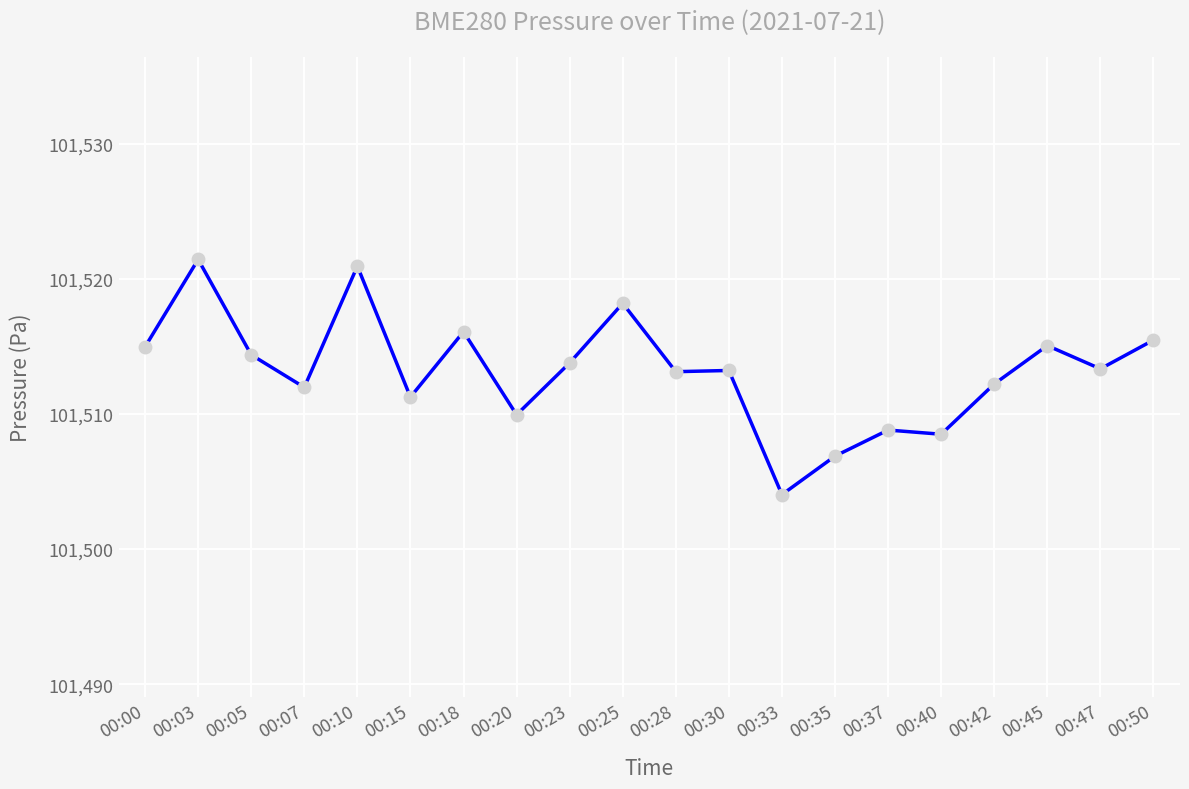

Is this an area chart (filled region under the line)?

No